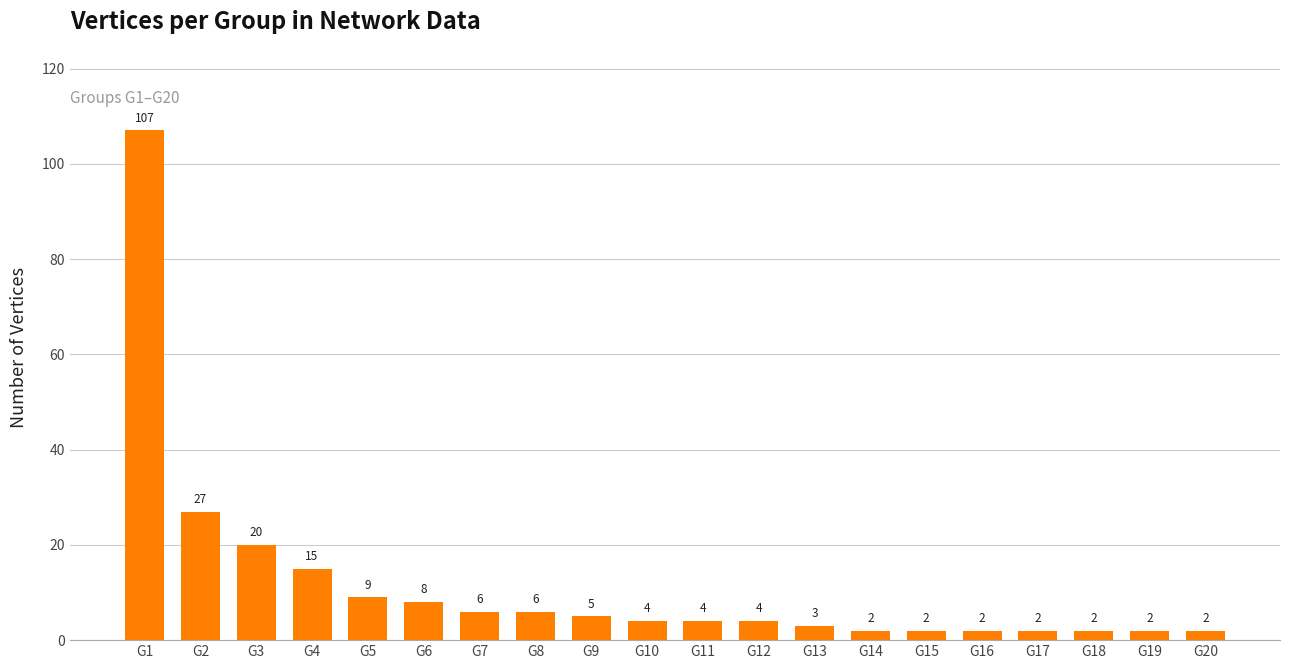

What is the maximum value shown in the chart?

107